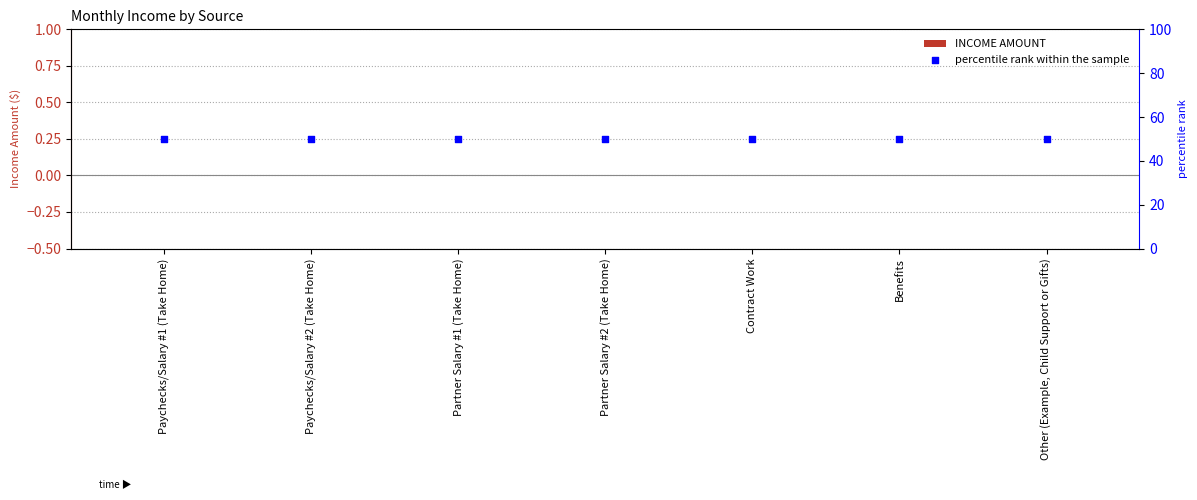

Is the value of percentile rank within the sample at Paychecks/Salary #2 (Take Home) greater than the value of INCOME AMOUNT at Contract Work?

Yes